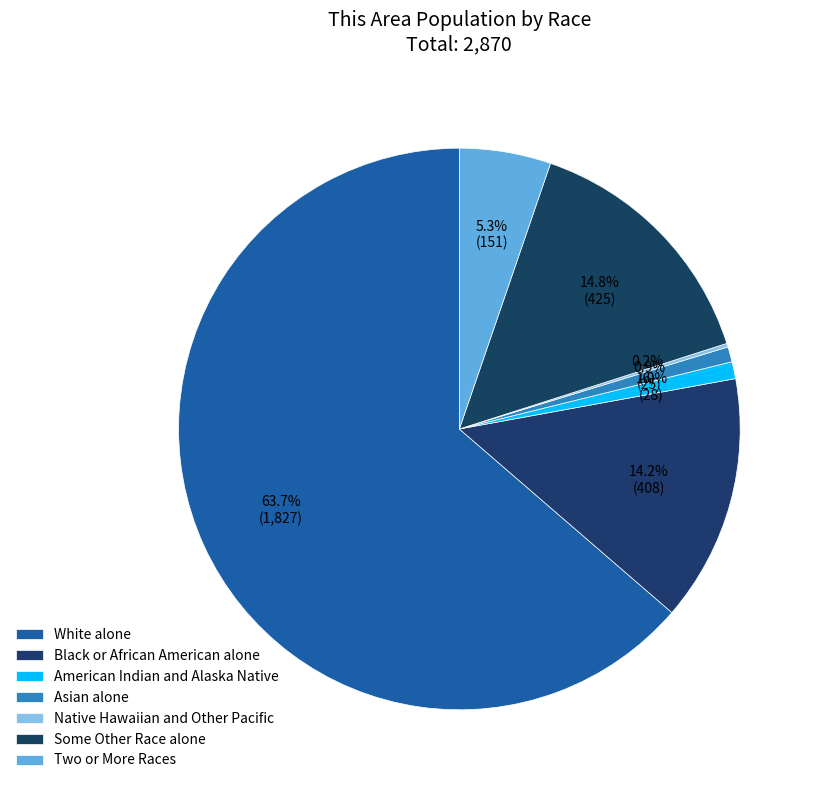

Which has a higher value, Native Hawaiian and Other Pacific or Black or African American alone?

Black or African American alone